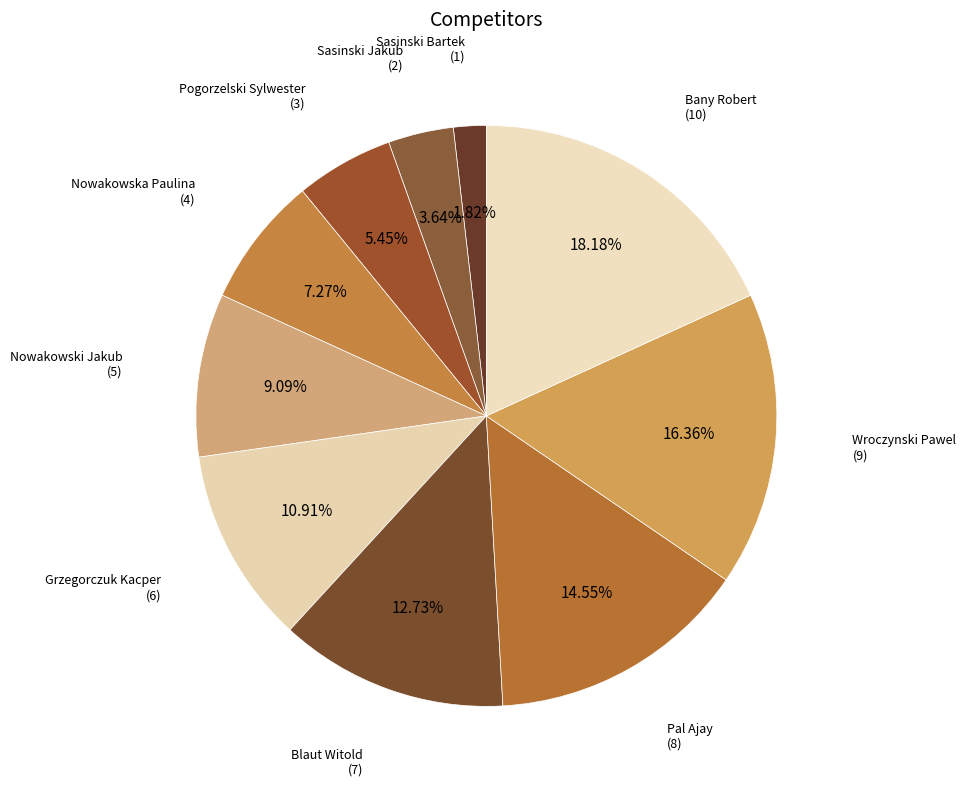

To the nearest percent, what is the combined percentage of Nowakowska Paulina and Nowakowski Jakub?

16%